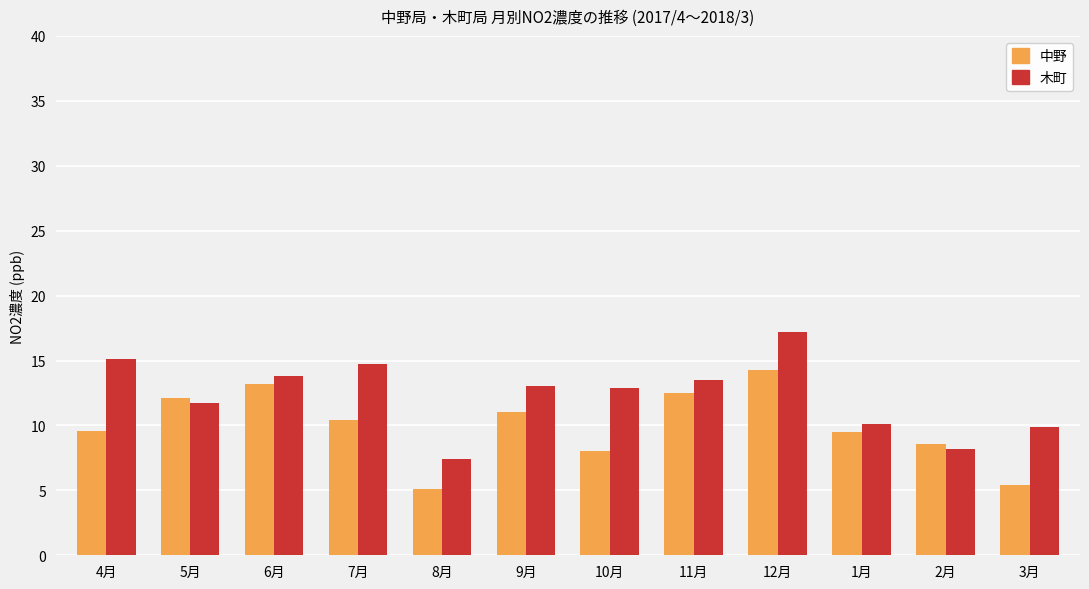

Rank the series by their maximum value, from lowest to highest.

中野, 木町